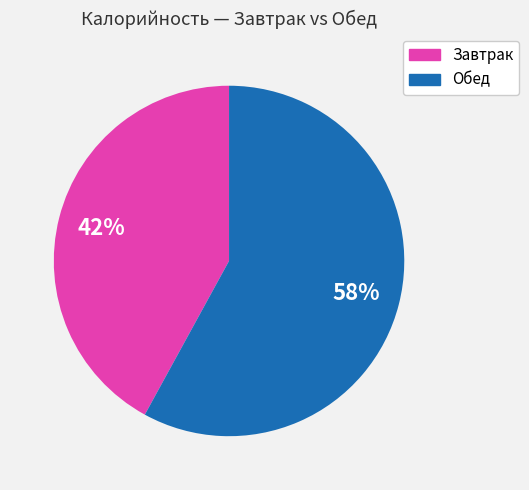

Is there a majority slice in this chart?

Yes